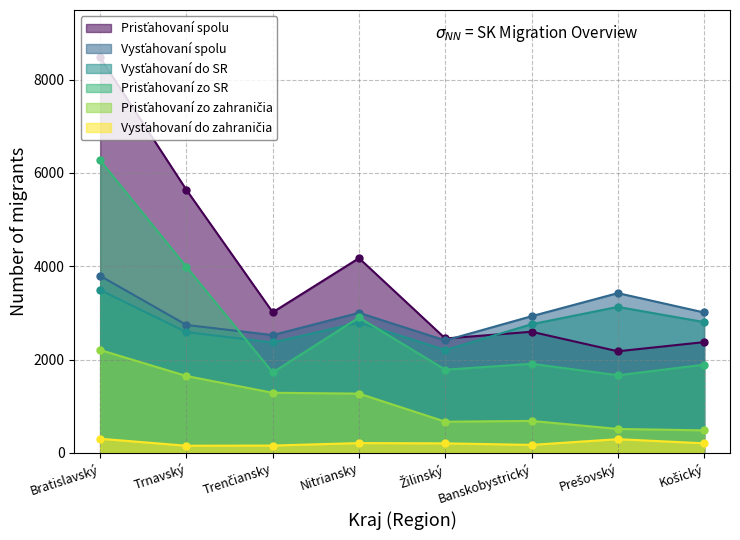

What are all the series names shown in the legend?

Prisťahovaní spolu, Vysťahovaní spolu, Vysťahovaní do SR, Prisťahovaní zo SR, Prisťahovaní zo zahraničia, Vysťahovaní do zahraničia